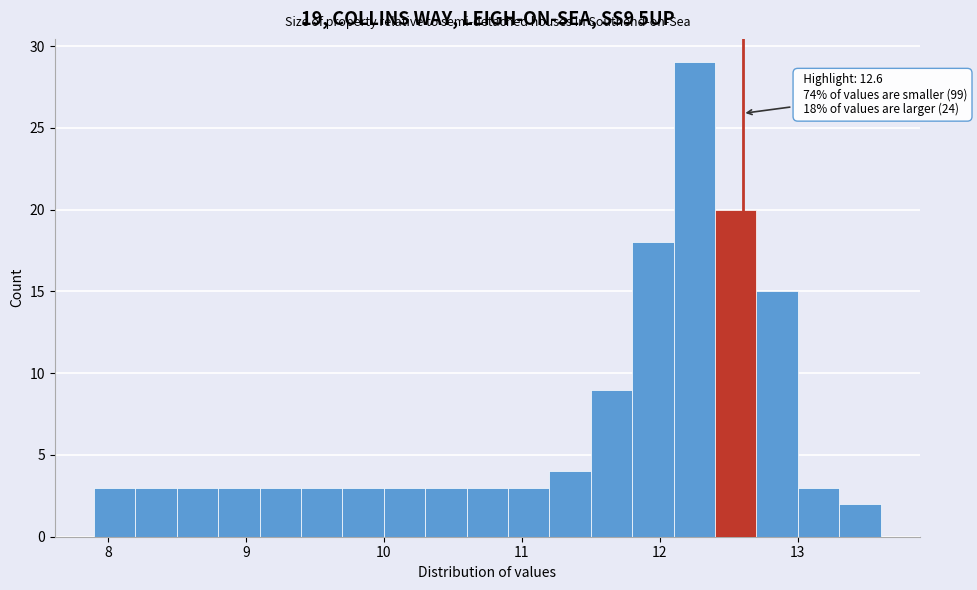

Read against the x-axis, roughly where is the centre of the tallest bar?

12.3